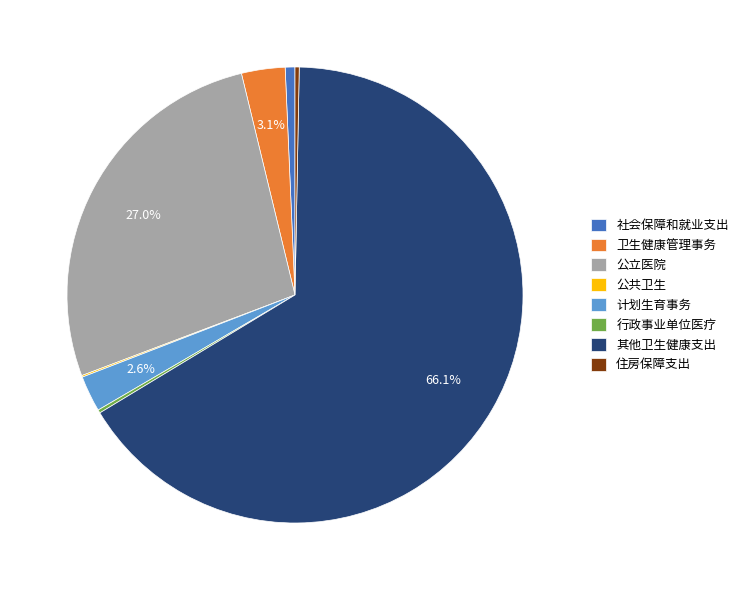

Approximately how many times larger is the value at 计划生育事务 compared to 卫生健康管理事务?

0.8